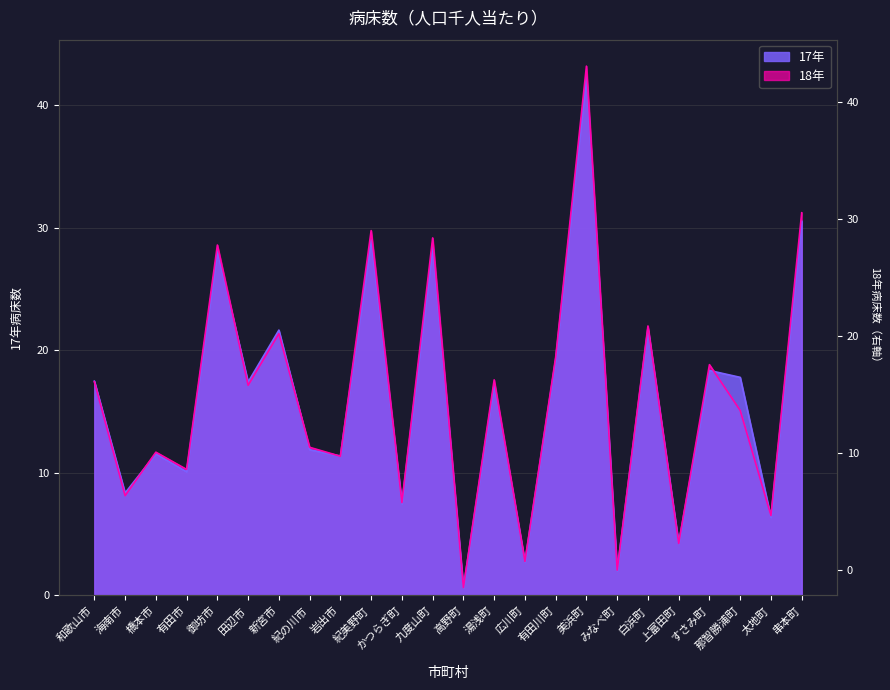

After their last crossing, which series has the higher values: 17年 or 18年?

18年